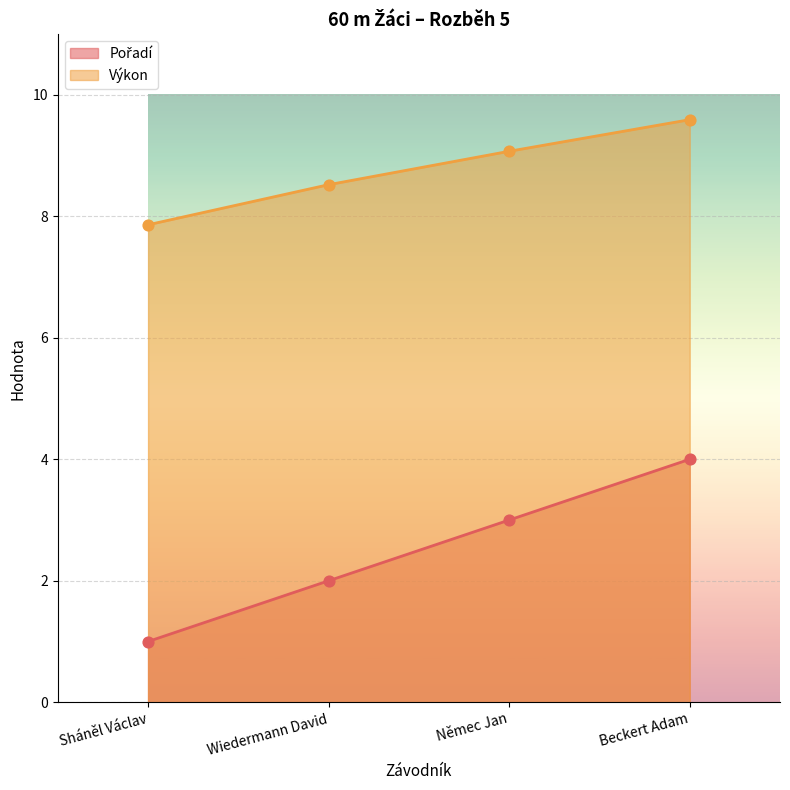

What are all the series names shown in the legend?

Pořadí, Výkon